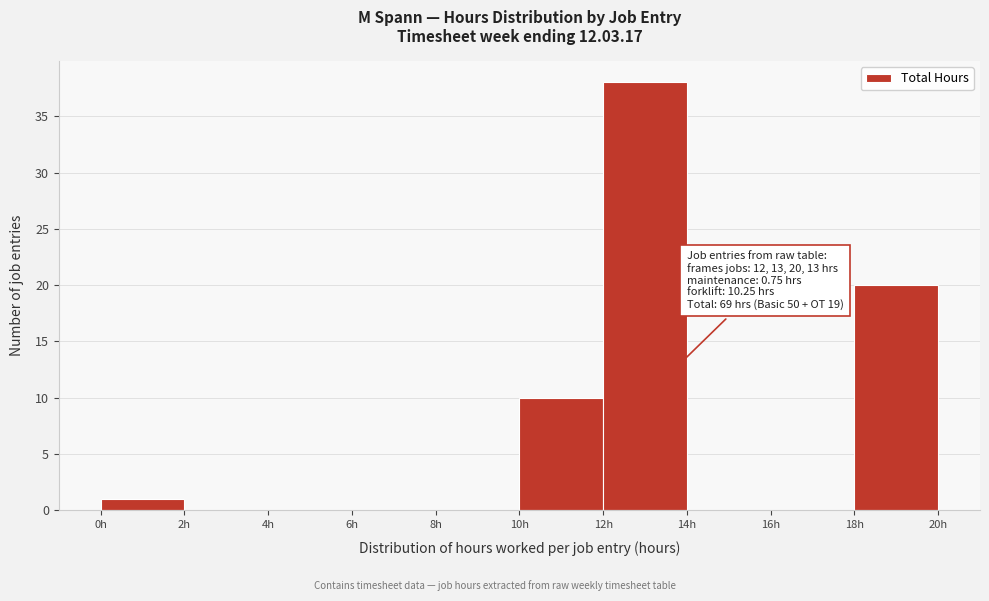

Over which range of the x-axis is the bar tallest?

12 to 14